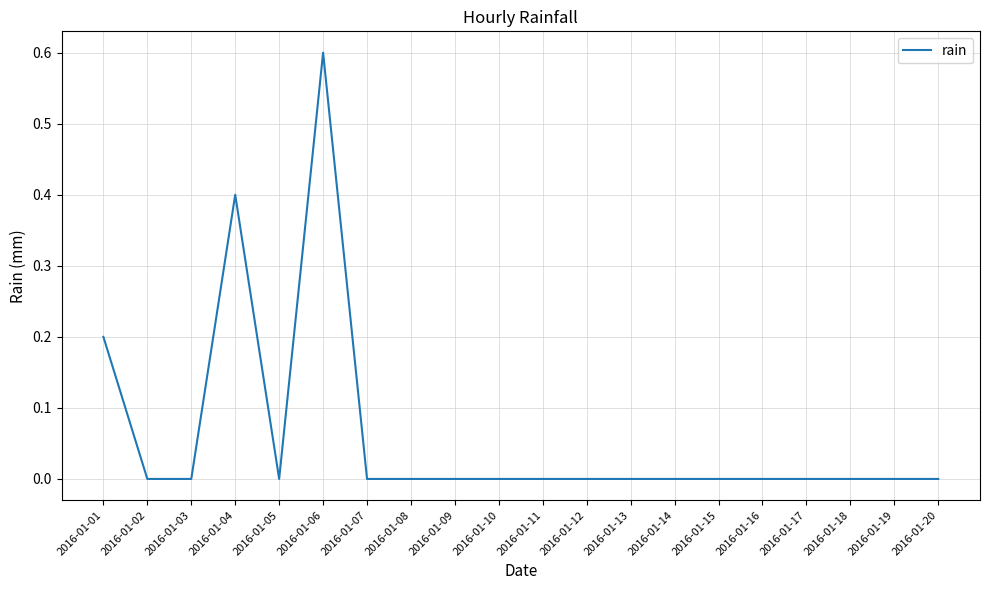

At which category does the chart reach its peak across all series?

2016-01-06